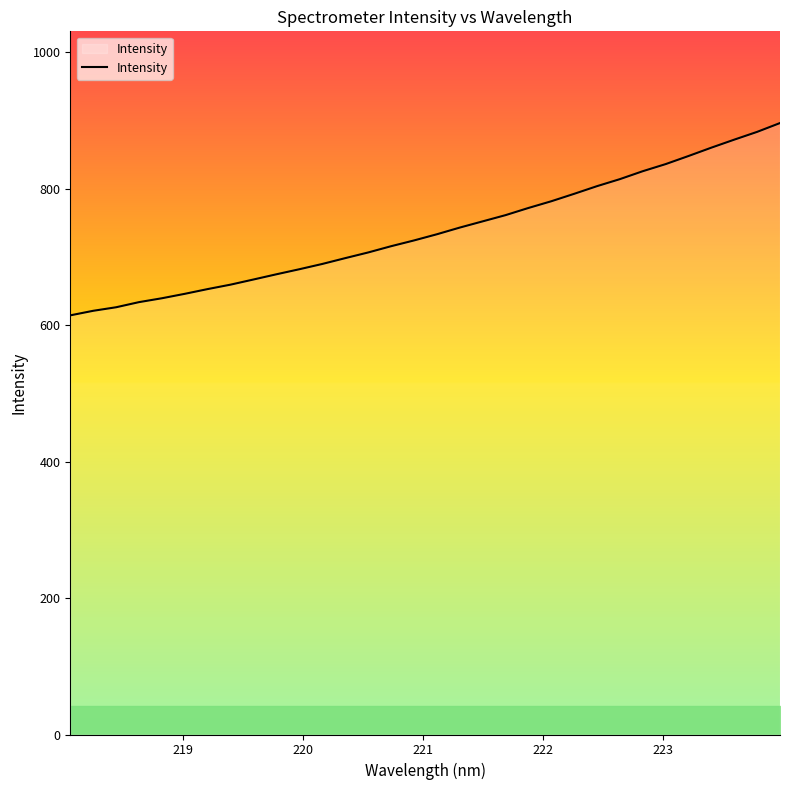

What is the difference between the maximum and minimum values?

281.8